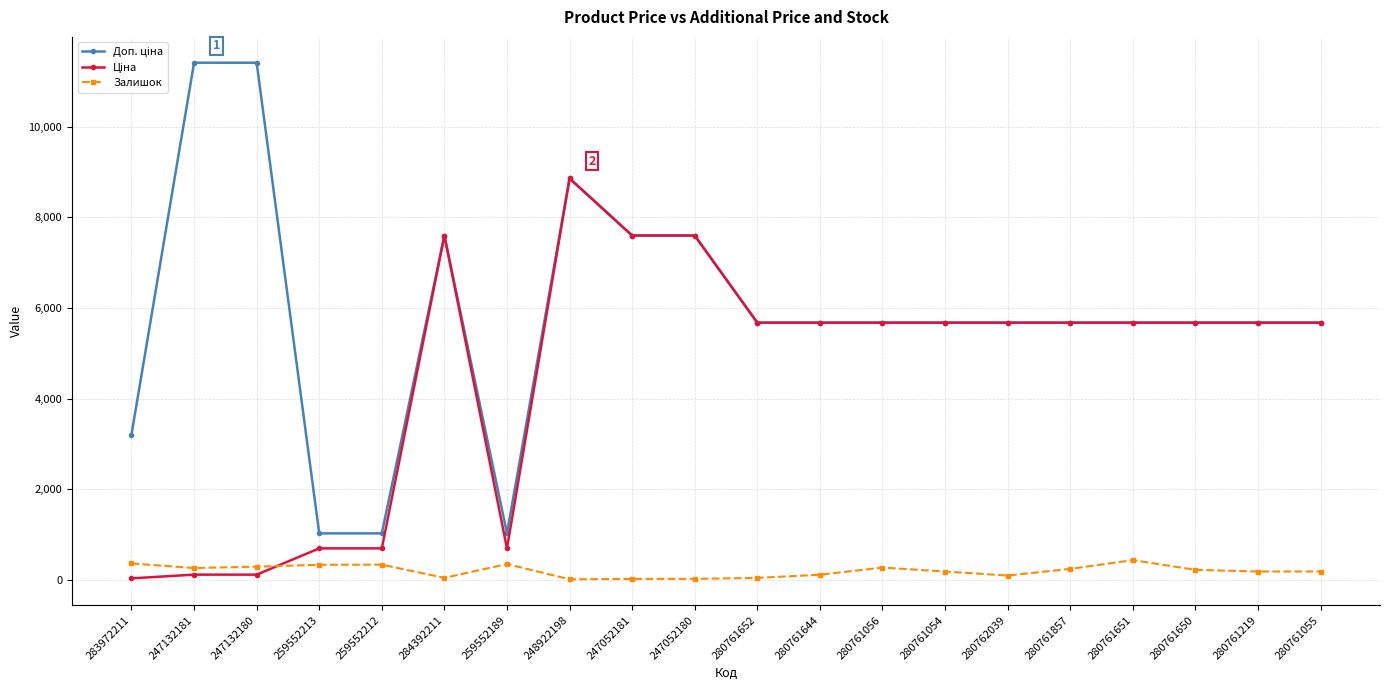

What position from the left is 280762039?

15